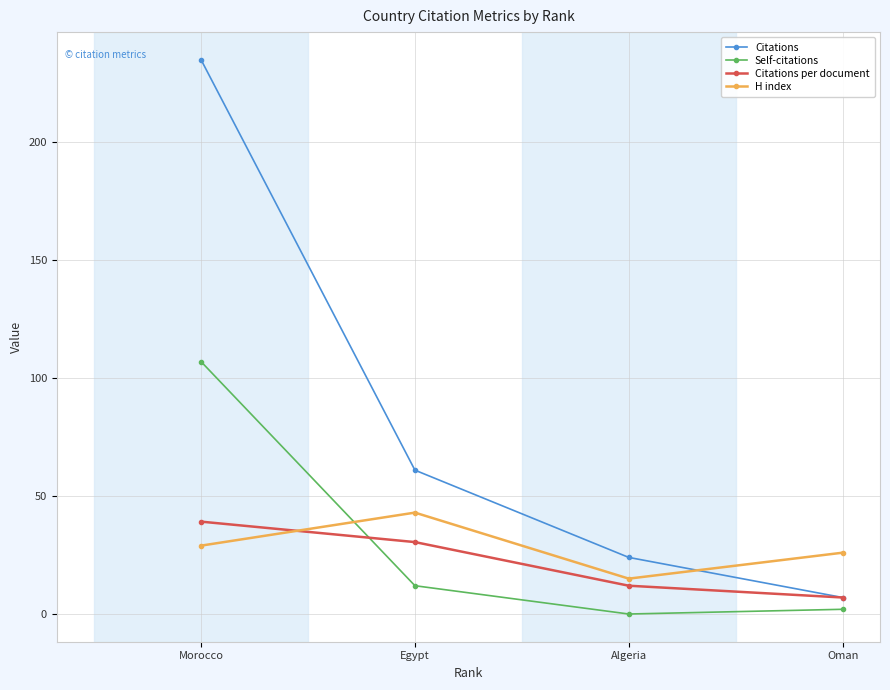

Between which two adjacent categories do Citations and H index first intersect?

Oman and Algeria